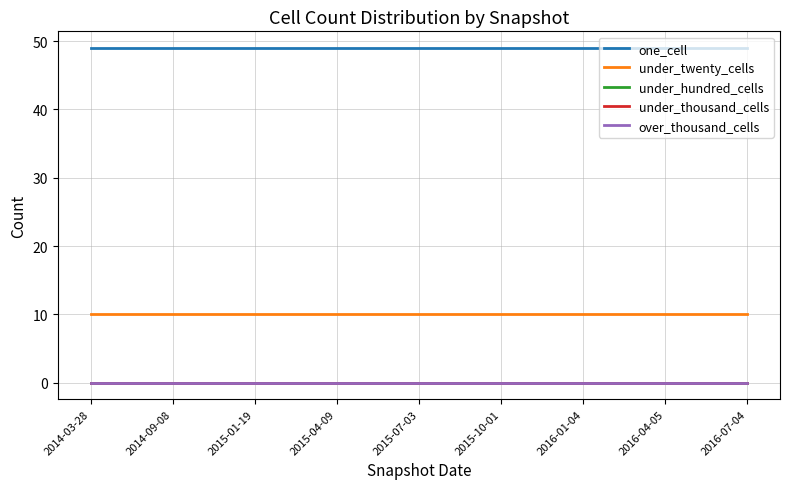

What is the maximum value shown in the chart?

49